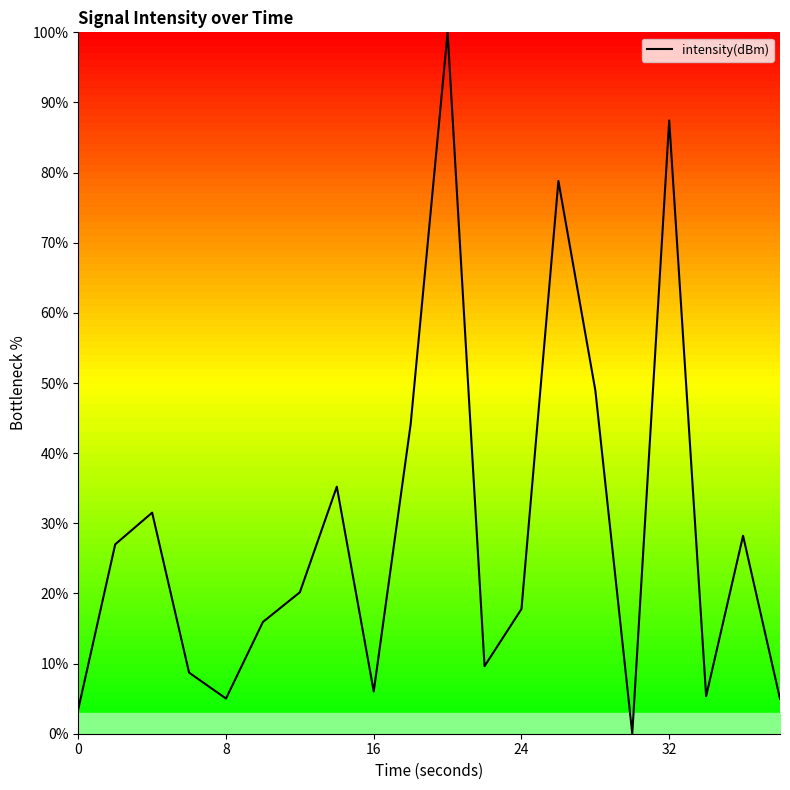

What is the difference between the maximum and minimum values?

100.0